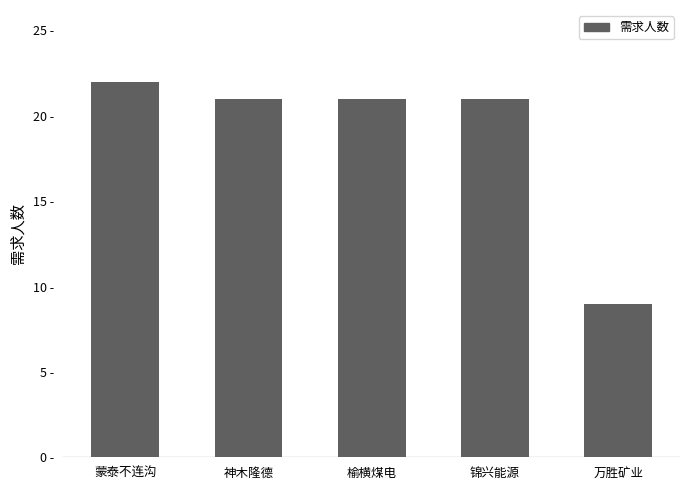

Read the value at 神木隆德, to the nearest 5.

20